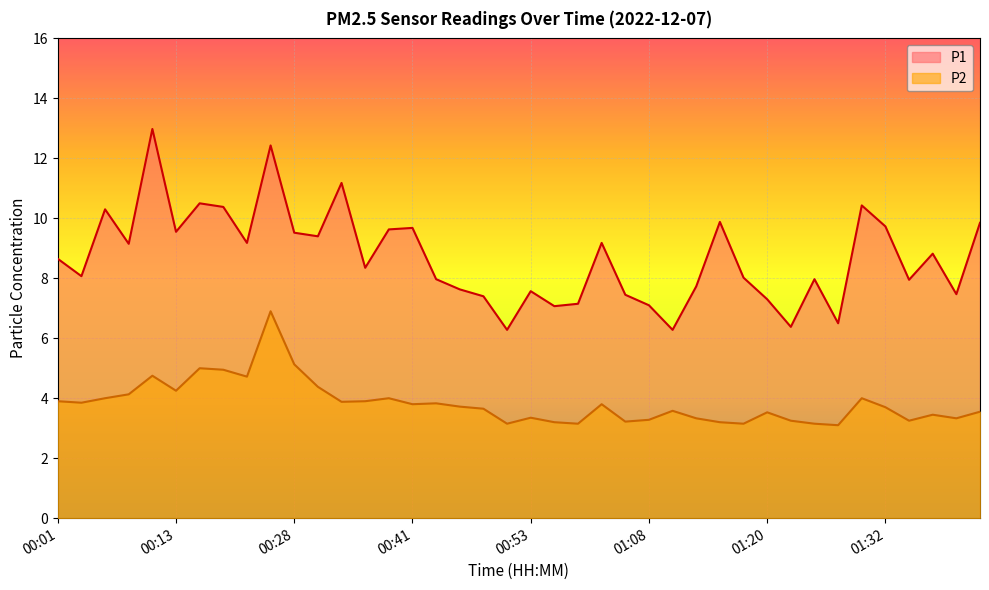

Between 01:20 and 01:37, which series saw the biggest shift?

P1